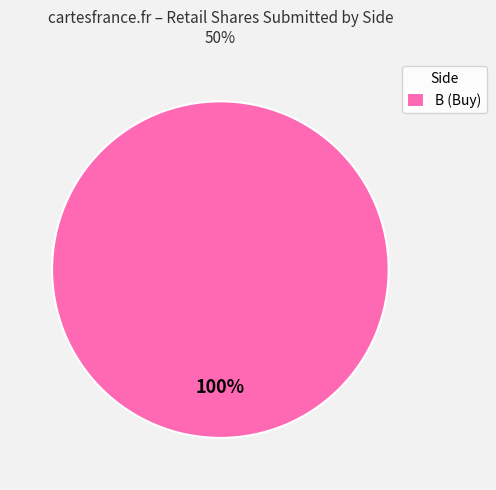

The B (Buy) slice represents 100% of the pie. True or false?

True